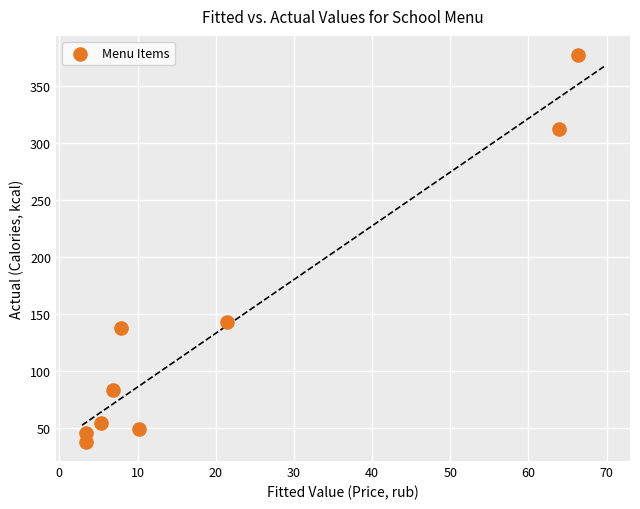

What is the range of X values (max minus min)?

62.9